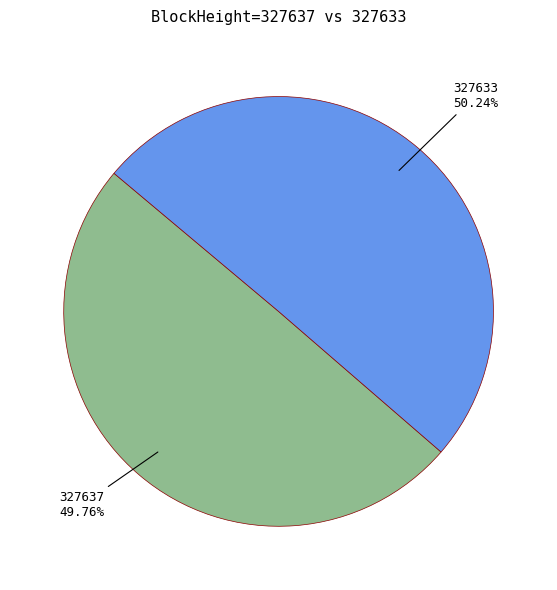

Is there any slice that represents more than half of the pie?

Yes